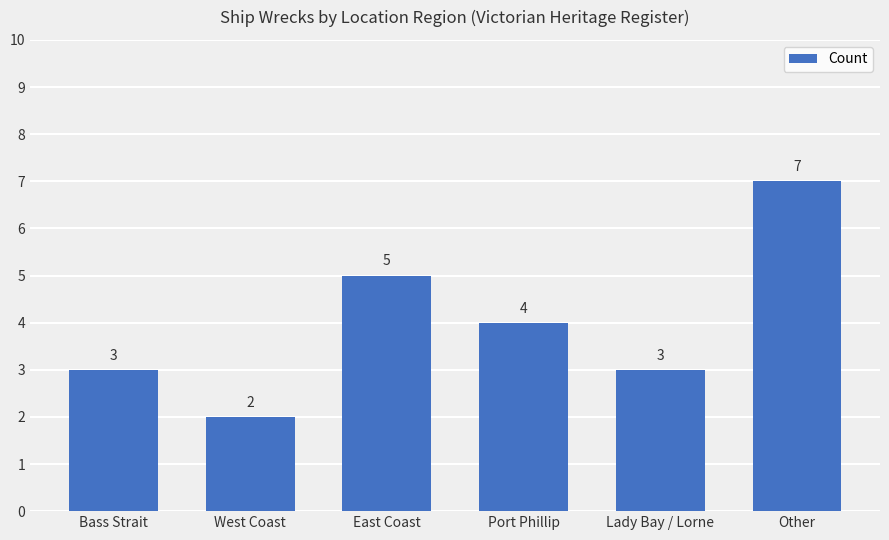

Count the values in the range 3 to 5.

4